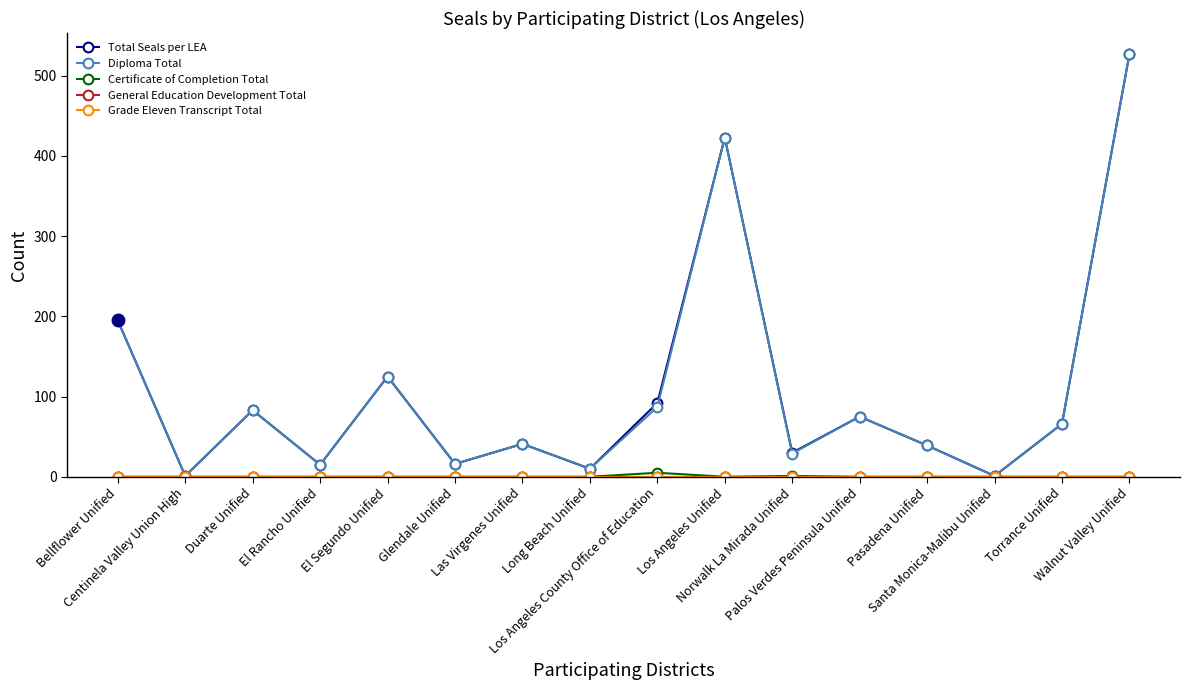

At which category does Total Seals per LEA reach its first local peak?

Duarte Unified